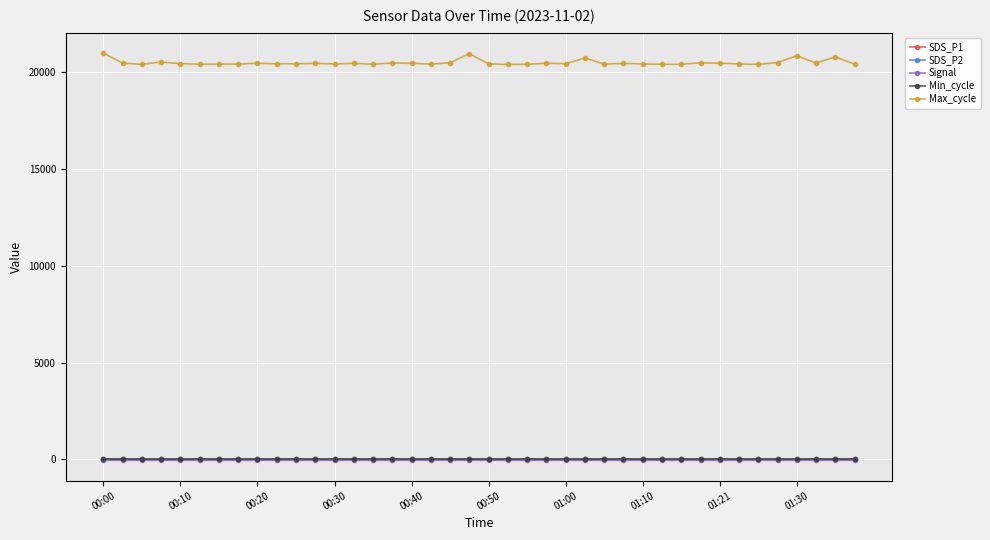

True or false: Signal has more than 0 points higher than both neighbors.

True